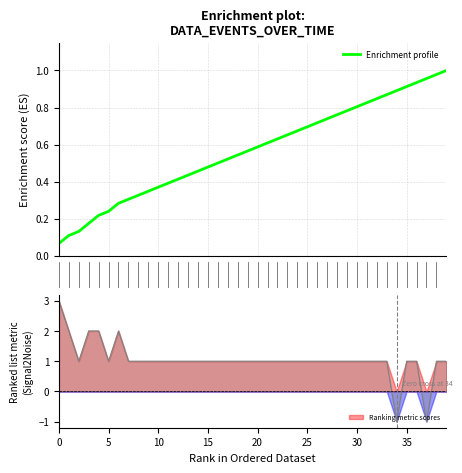

What is the minimum value shown in the chart?

-1